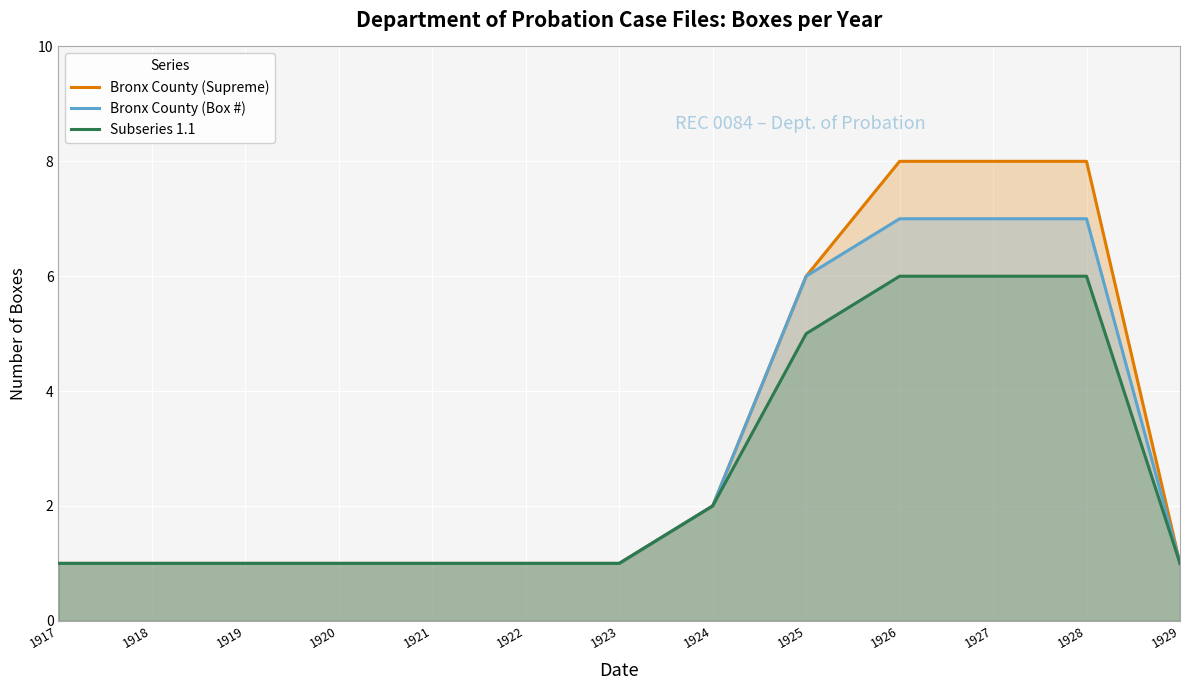

List the series in order of their overall mean, highest first.

Bronx County (Supreme), Bronx County (Box #), Subseries 1.1